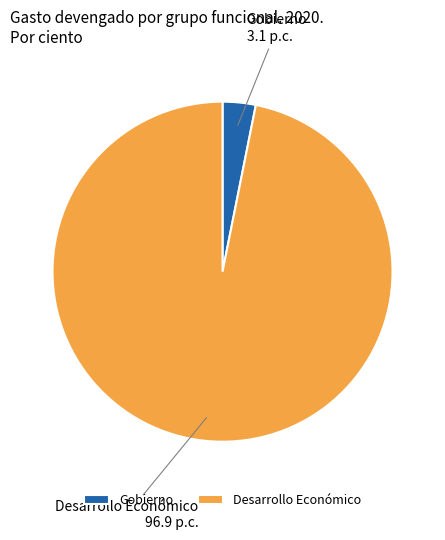

Which has a higher value, Gobierno or Desarrollo Económico?

Desarrollo Económico